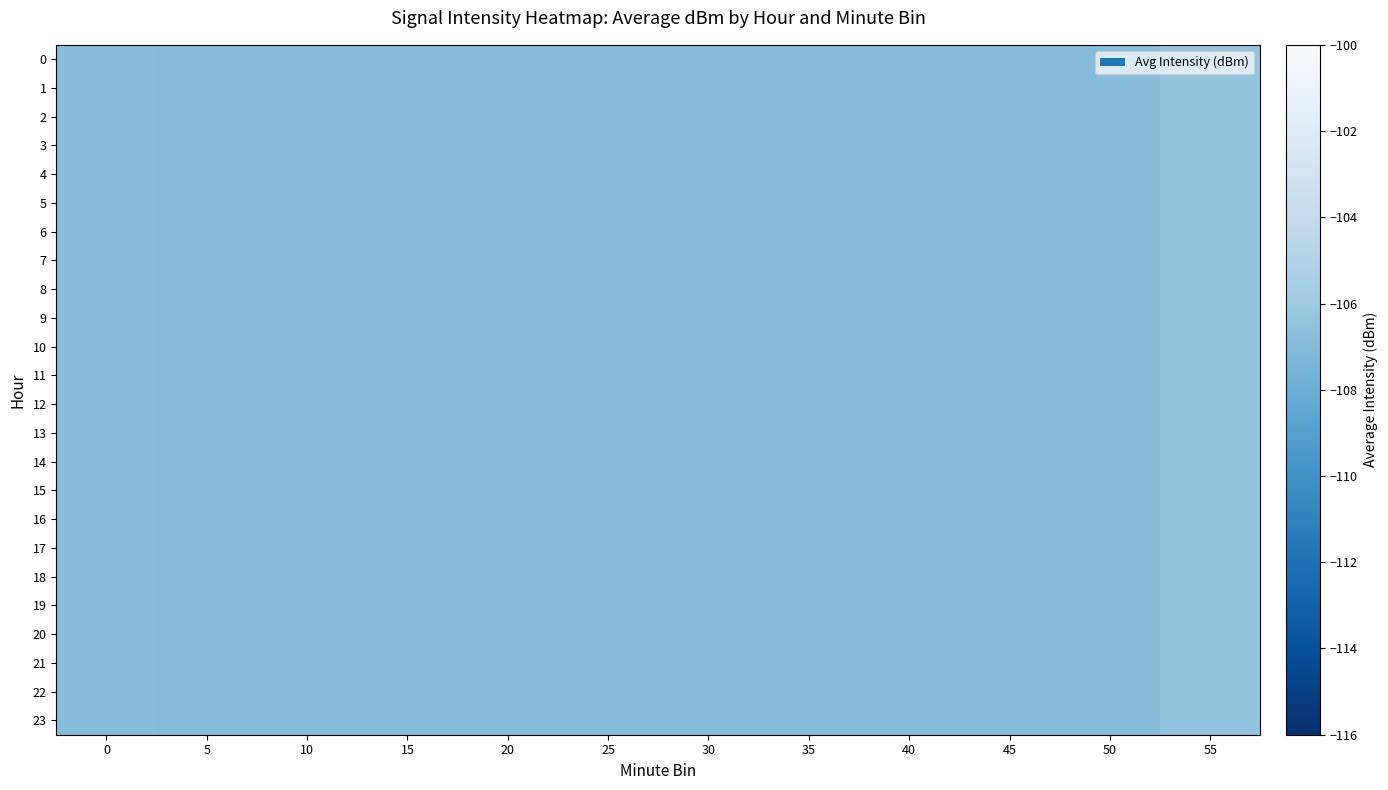

Reading right to left, what are all the values shown in this chart?

0: 55=-106.4	50=-107.0	45=-107.0	40=-107.0	35=-107.0	30=-107.0	25=-107.0	20=-107.0	15=-107.0	10=-107.0	5=-107.0	0=-106.9
1: 55=-106.4	50=-107.0	45=-107.0	40=-107.0	35=-107.0	30=-107.0	25=-107.0	20=-107.0	15=-107.0	10=-107.0	5=-107.0	0=-106.9
2: 55=-106.4	50=-107.0	45=-107.0	40=-107.0	35=-107.0	30=-107.0	25=-107.0	20=-107.0	15=-107.0	10=-107.0	5=-107.0	0=-106.9
3: 55=-106.4	50=-107.0	45=-107.0	40=-107.0	35=-107.0	30=-107.0	25=-107.0	20=-107.0	15=-107.0	10=-107.0	5=-107.0	0=-106.9
4: 55=-106.4	50=-107.0	45=-107.0	40=-107.0	35=-107.0	30=-107.0	25=-107.0	20=-107.0	15=-107.0	10=-107.0	5=-107.0	0=-106.9
5: 55=-106.4	50=-107.0	45=-107.0	40=-107.0	35=-107.0	30=-107.0	25=-107.0	20=-107.0	15=-107.0	10=-107.0	5=-107.0	0=-106.9
6: 55=-106.4	50=-107.0	45=-107.0	40=-107.0	35=-107.0	30=-107.0	25=-107.0	20=-107.0	15=-107.0	10=-107.0	5=-107.0	0=-106.9
7: 55=-106.4	50=-107.0	45=-107.0	40=-107.0	35=-107.0	30=-107.0	25=-107.0	20=-107.0	15=-107.0	10=-107.0	5=-107.0	0=-106.9
8: 55=-106.4	50=-107.0	45=-107.0	40=-107.0	35=-107.0	30=-107.0	25=-107.0	20=-107.0	15=-107.0	10=-107.0	5=-107.0	0=-106.9
9: 55=-106.4	50=-107.0	45=-107.0	40=-107.0	35=-107.0	30=-107.0	25=-107.0	20=-107.0	15=-107.0	10=-107.0	5=-107.0	0=-106.9
10: 55=-106.4	50=-107.0	45=-107.0	40=-107.0	35=-107.0	30=-107.0	25=-107.0	20=-107.0	15=-107.0	10=-107.0	5=-107.0	0=-106.9
11: 55=-106.4	50=-107.0	45=-107.0	40=-107.0	35=-107.0	30=-107.0	25=-107.0	20=-107.0	15=-107.0	10=-107.0	5=-107.0	0=-106.9
12: 55=-106.4	50=-107.0	45=-107.0	40=-107.0	35=-107.0	30=-107.0	25=-107.0	20=-107.0	15=-107.0	10=-107.0	5=-107.0	0=-106.9
13: 55=-106.4	50=-107.0	45=-107.0	40=-107.0	35=-107.0	30=-107.0	25=-107.0	20=-107.0	15=-107.0	10=-107.0	5=-107.0	0=-106.9
14: 55=-106.4	50=-107.0	45=-107.0	40=-107.0	35=-107.0	30=-107.0	25=-107.0	20=-107.0	15=-107.0	10=-107.0	5=-107.0	0=-106.9
15: 55=-106.4	50=-107.0	45=-107.0	40=-107.0	35=-107.0	30=-107.0	25=-107.0	20=-107.0	15=-107.0	10=-107.0	5=-107.0	0=-106.9
16: 55=-106.4	50=-107.0	45=-107.0	40=-107.0	35=-107.0	30=-107.0	25=-107.0	20=-107.0	15=-107.0	10=-107.0	5=-107.0	0=-106.9
17: 55=-106.4	50=-107.0	45=-107.0	40=-107.0	35=-107.0	30=-107.0	25=-107.0	20=-107.0	15=-107.0	10=-107.0	5=-107.0	0=-106.9
18: 55=-106.4	50=-107.0	45=-107.0	40=-107.0	35=-107.0	30=-107.0	25=-107.0	20=-107.0	15=-107.0	10=-107.0	5=-107.0	0=-106.9
19: 55=-106.4	50=-107.0	45=-107.0	40=-107.0	35=-107.0	30=-107.0	25=-107.0	20=-107.0	15=-107.0	10=-107.0	5=-107.0	0=-106.9
20: 55=-106.4	50=-107.0	45=-107.0	40=-107.0	35=-107.0	30=-107.0	25=-107.0	20=-107.0	15=-107.0	10=-107.0	5=-107.0	0=-106.9
21: 55=-106.4	50=-107.0	45=-107.0	40=-107.0	35=-107.0	30=-107.0	25=-107.0	20=-107.0	15=-107.0	10=-107.0	5=-107.0	0=-106.9
22: 55=-106.4	50=-107.0	45=-107.0	40=-107.0	35=-107.0	30=-107.0	25=-107.0	20=-107.0	15=-107.0	10=-107.0	5=-107.0	0=-106.9
23: 55=-106.4	50=-107.0	45=-107.0	40=-107.0	35=-107.0	30=-107.0	25=-107.0	20=-107.0	15=-107.0	10=-107.0	5=-107.0	0=-106.9